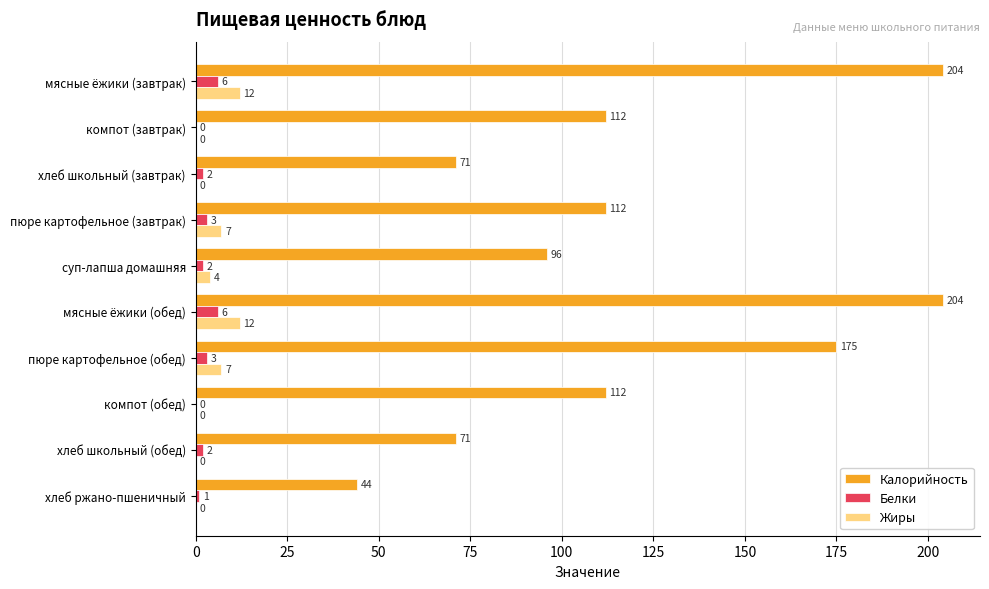

What is the sum of all Белки values?

25